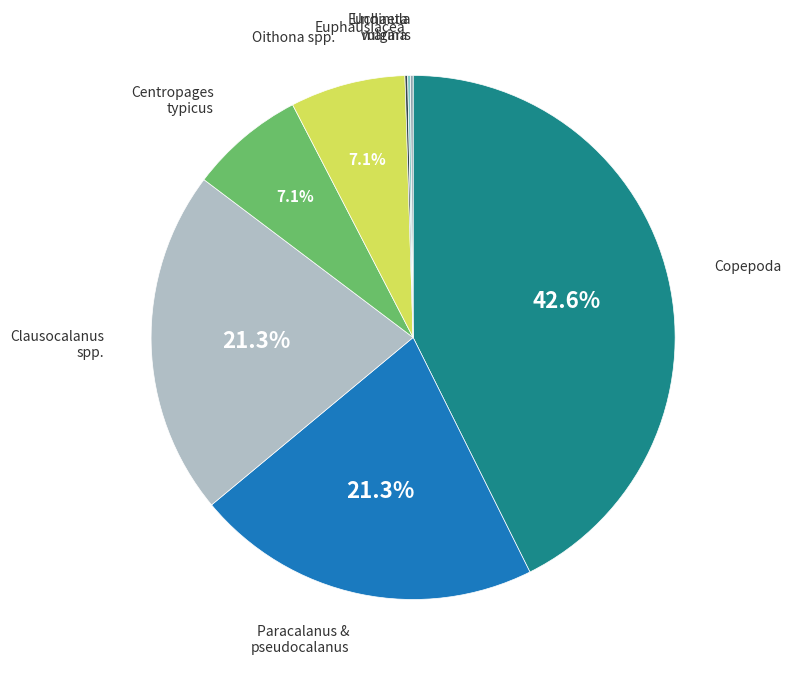

Is there a majority slice in this chart?

No